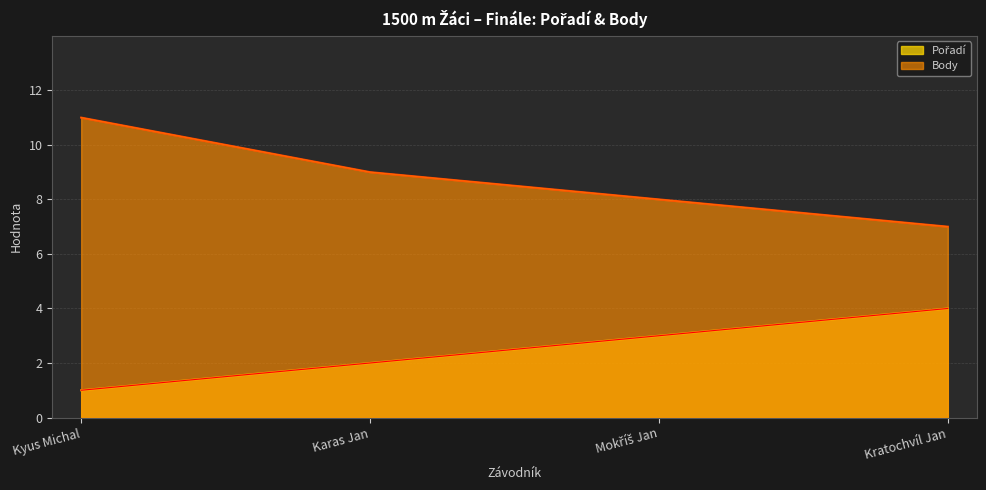

Reading right to left, list all the values displayed in this chart.

Pořadí: Kratochvíl Jan=4	Mokříš Jan=3	Karas Jan=2	Kyus Michal=1
Body: Kratochvíl Jan=7	Mokříš Jan=8	Karas Jan=9	Kyus Michal=11